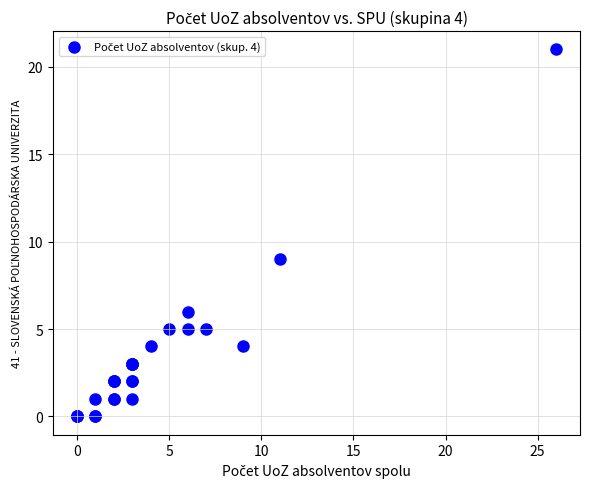

What Y value in the scatter plot is closest to 10?

9